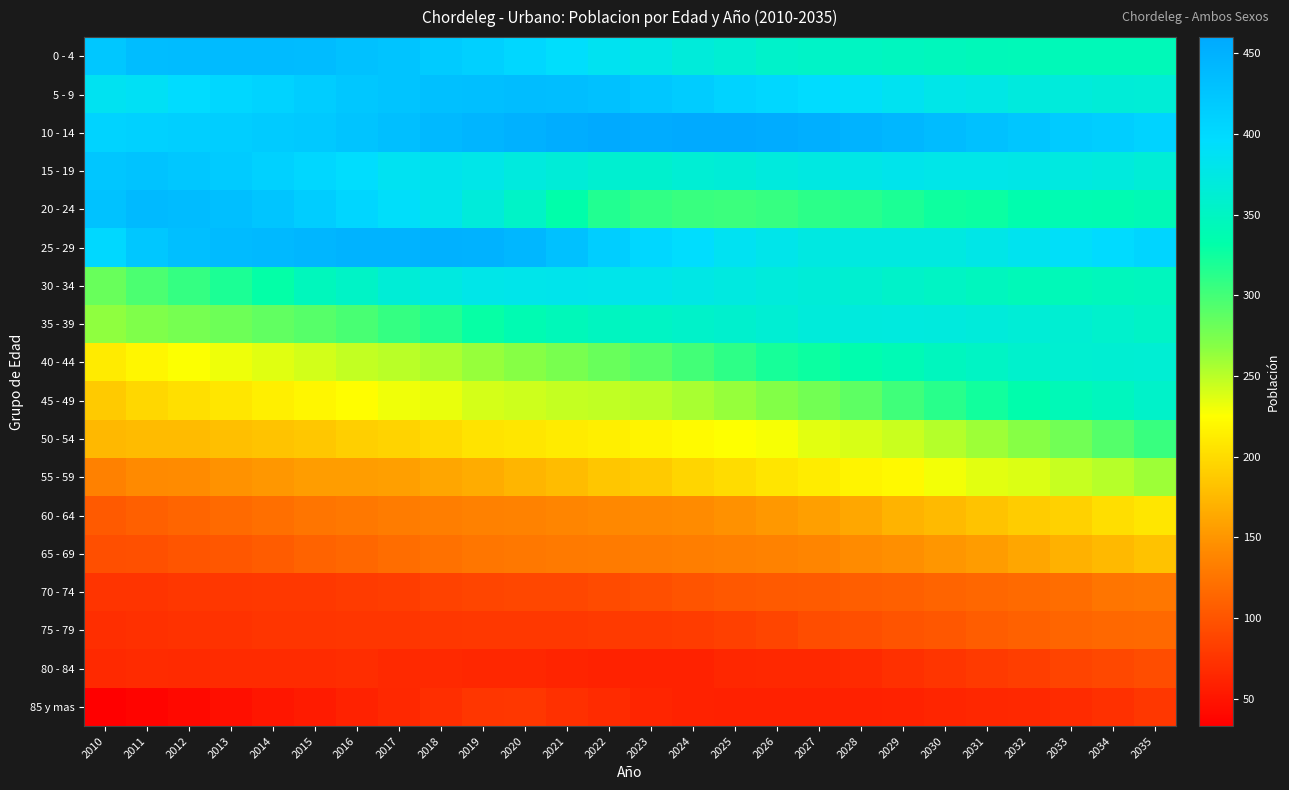

Which series has the largest total across all categories?

10 - 14